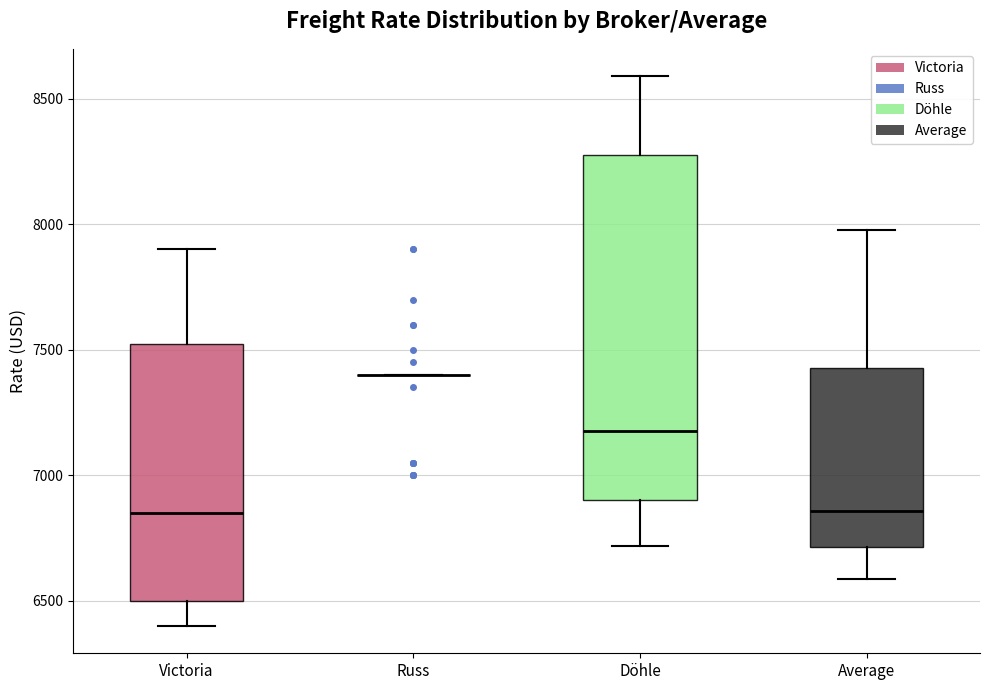

Comparing the boxes themselves (not the whiskers), which one is the tallest?

Döhle